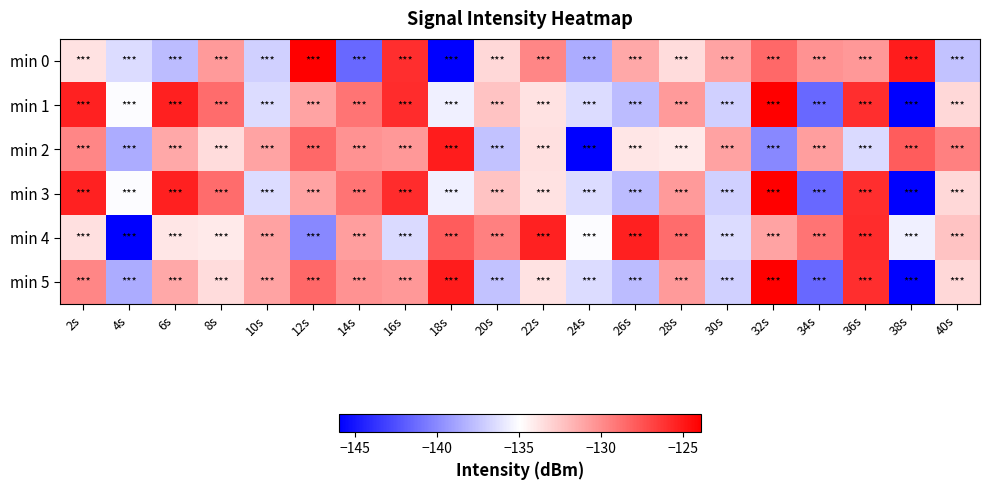

Reading left to right, list all the values displayed in this chart.

min 0: 2s=-133.7	4s=-136.4	6s=-137.9	8s=-130.6	10s=-137.0	12s=-123.9	14s=-141.5	16s=-125.9	18s=-146.0	20s=-133.3	22s=-129.7	24s=-138.5	26s=-131.2	28s=-133.4	30s=-131.0	32s=-128.4	34s=-130.2	36s=-130.5	38s=-125.2	40s=-137.5
min 1: 2s=-125.4	4s=-135.1	6s=-125.3	8s=-128.6	10s=-136.4	12s=-131.0	14s=-129.0	16s=-125.8	18s=-135.6	20s=-132.4	22s=-133.7	24s=-136.4	26s=-137.9	28s=-130.6	30s=-137.0	32s=-123.9	34s=-141.5	36s=-125.9	38s=-146.0	40s=-133.3
min 2: 2s=-129.7	4s=-138.5	6s=-131.2	8s=-133.4	10s=-131.0	12s=-128.4	14s=-130.2	16s=-130.5	18s=-125.2	20s=-137.5	22s=-133.6	24s=-145.9	26s=-133.9	28s=-134.0	30s=-130.9	32s=-140.1	34s=-130.8	36s=-136.5	38s=-127.9	40s=-129.4
min 3: 2s=-125.4	4s=-135.1	6s=-125.3	8s=-128.6	10s=-136.4	12s=-131.0	14s=-129.0	16s=-125.8	18s=-135.6	20s=-132.4	22s=-133.7	24s=-136.4	26s=-137.9	28s=-130.6	30s=-137.0	32s=-123.9	34s=-141.5	36s=-125.9	38s=-146.0	40s=-133.3
min 4: 2s=-133.6	4s=-145.9	6s=-133.9	8s=-134.0	10s=-130.9	12s=-140.1	14s=-130.8	16s=-136.5	18s=-127.9	20s=-129.4	22s=-125.4	24s=-135.1	26s=-125.3	28s=-128.6	30s=-136.4	32s=-131.0	34s=-129.0	36s=-125.8	38s=-135.6	40s=-132.4
min 5: 2s=-129.7	4s=-138.5	6s=-131.2	8s=-133.4	10s=-131.0	12s=-128.4	14s=-130.2	16s=-130.5	18s=-125.2	20s=-137.5	22s=-133.7	24s=-136.4	26s=-137.9	28s=-130.6	30s=-137.0	32s=-123.9	34s=-141.5	36s=-125.9	38s=-146.0	40s=-133.3